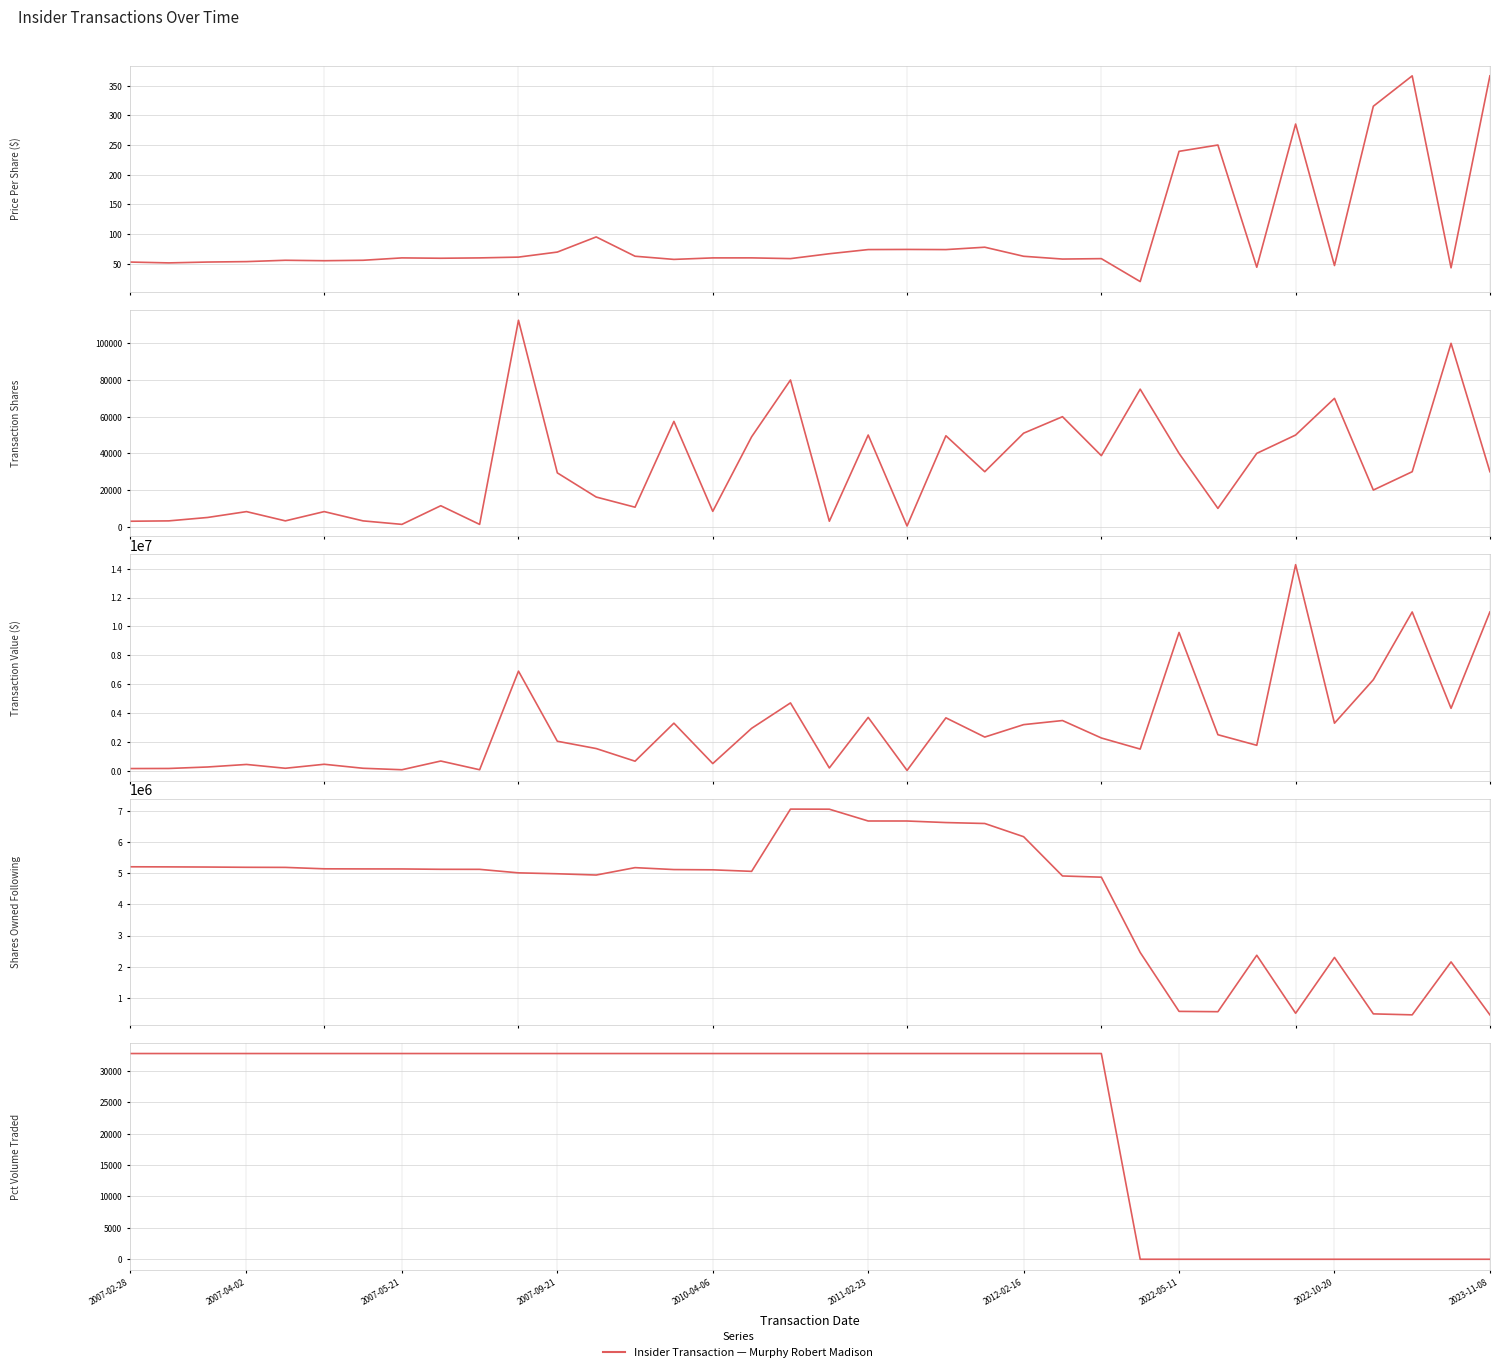

What is the difference between the transactionValue values at 2011-02-23 and 2012-02-16?

501264.0